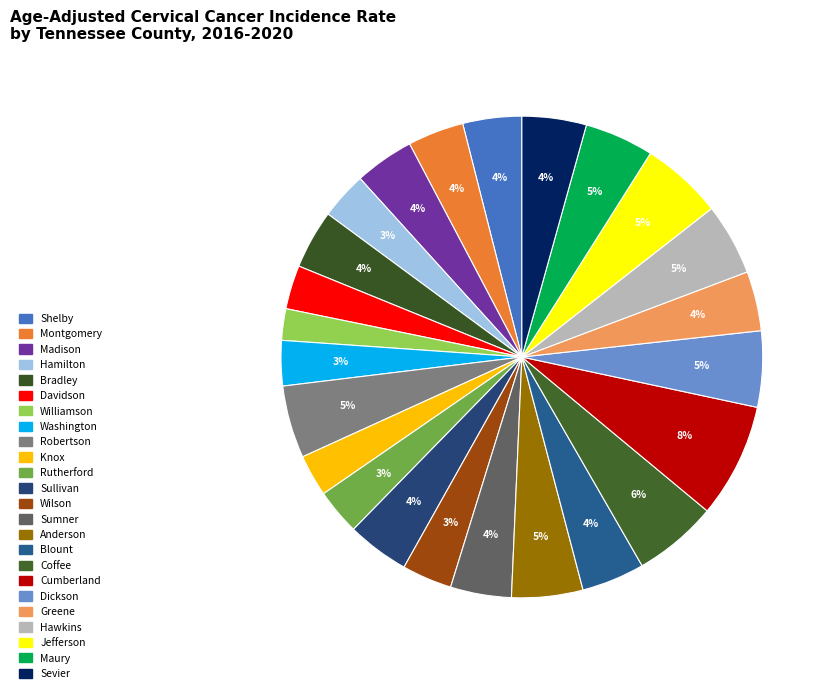

To the nearest percent, what is the combined percentage of Sumner and Cumberland?

12%